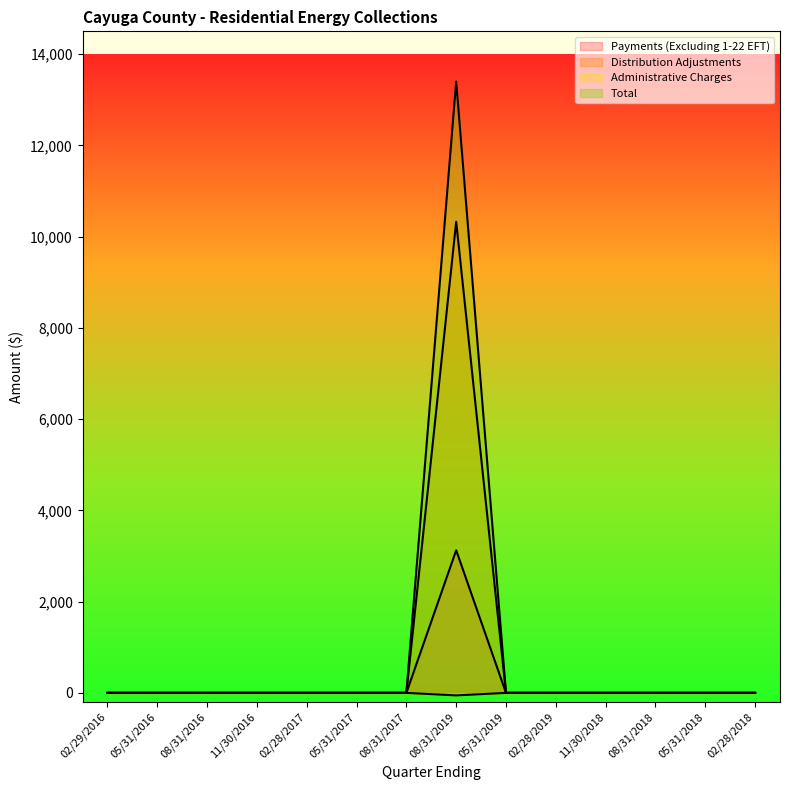

The value of Payments (Excluding 1-22 EFT) at 05/31/2017 is 1711.5. True or false?

False